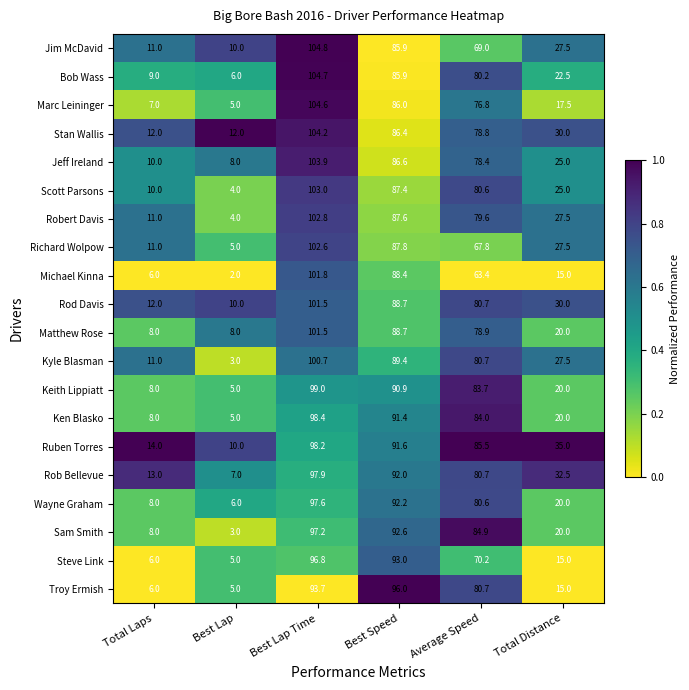

Which series has the largest total across all categories?

Ruben Torres